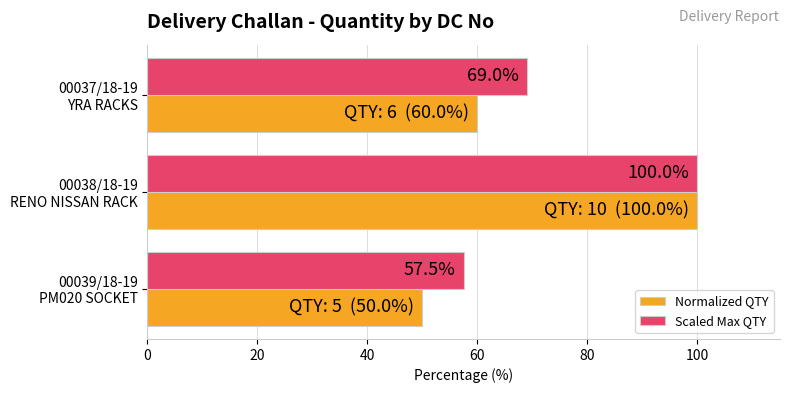

Which series has the largest range (max minus min)?

Normalized QTY